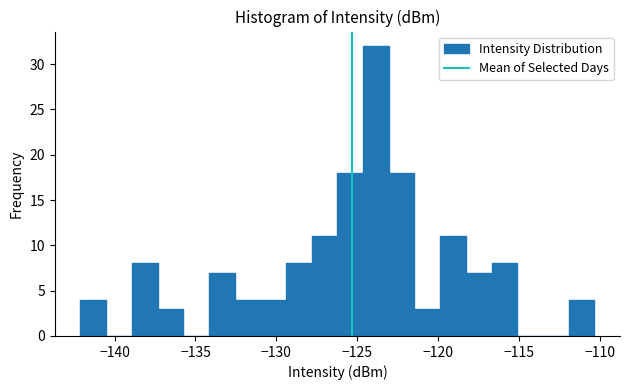

Around what value on the x-axis is the tallest bar? Give the approximate position of its centre, as read against the axis.

-124.0